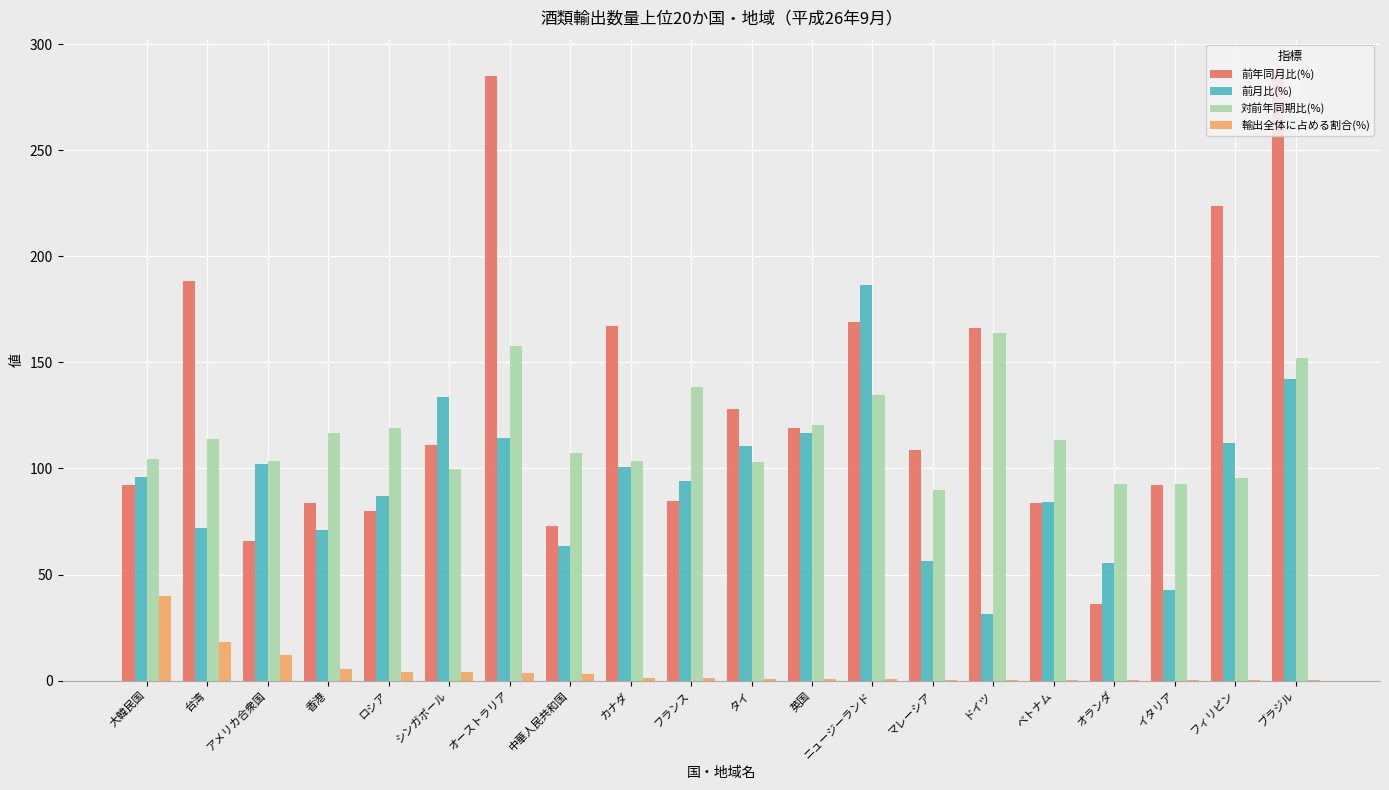

Read the 前年同月比(%) value at シンガポール.

111.2